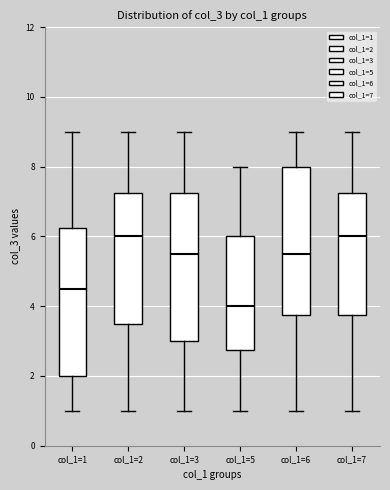

Reading left to right, read every box against the y-axis: the position of its median line, the range the box covers, and the ends of its whiskers. The values are not printed on the chart, so give them approximately, as read against the axis.

col_1=1: median 4.6, box 2.0 to 6.2, whiskers 1.0 to 9.0
col_1=2: median 6.0, box 3.6 to 7.2, whiskers 1.0 to 9.0
col_1=3: median 5.6, box 3.0 to 7.2, whiskers 1.0 to 9.0
col_1=5: median 4.0, box 2.8 to 6.0, whiskers 1.0 to 8.0
col_1=6: median 5.6, box 3.8 to 8.0, whiskers 1.0 to 9.0
col_1=7: median 6.0, box 3.8 to 7.2, whiskers 1.0 to 9.0